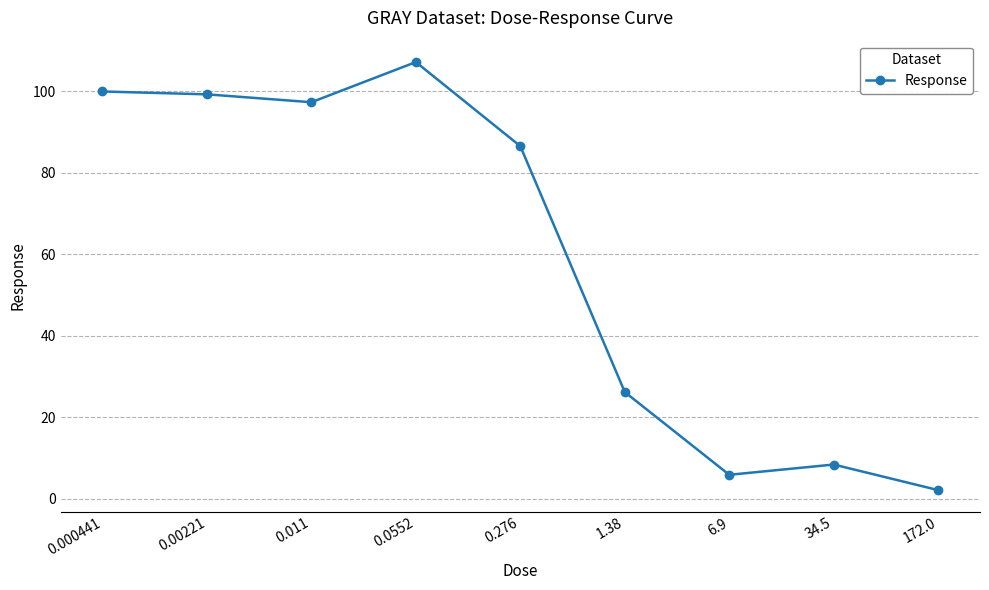

Approximately how many times larger is the value at 0.011 compared to 0.276?

1.1